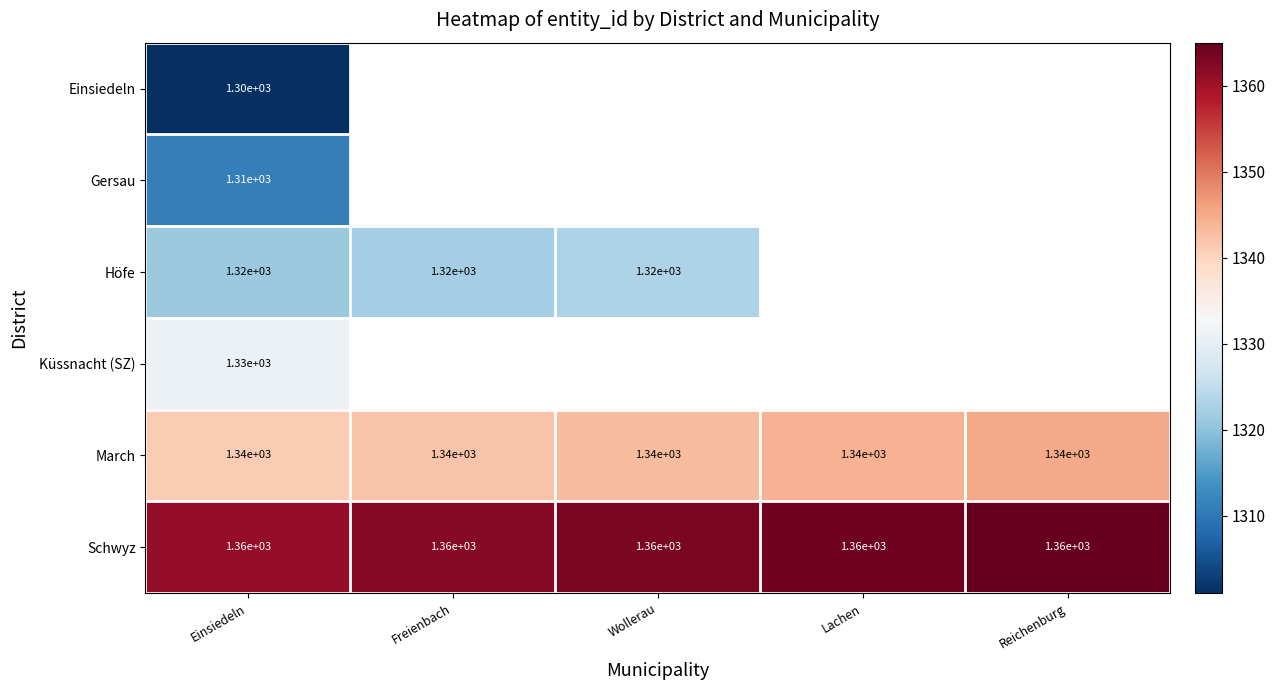

The value of Schwyz at Lachen is 1360. True or false?

True